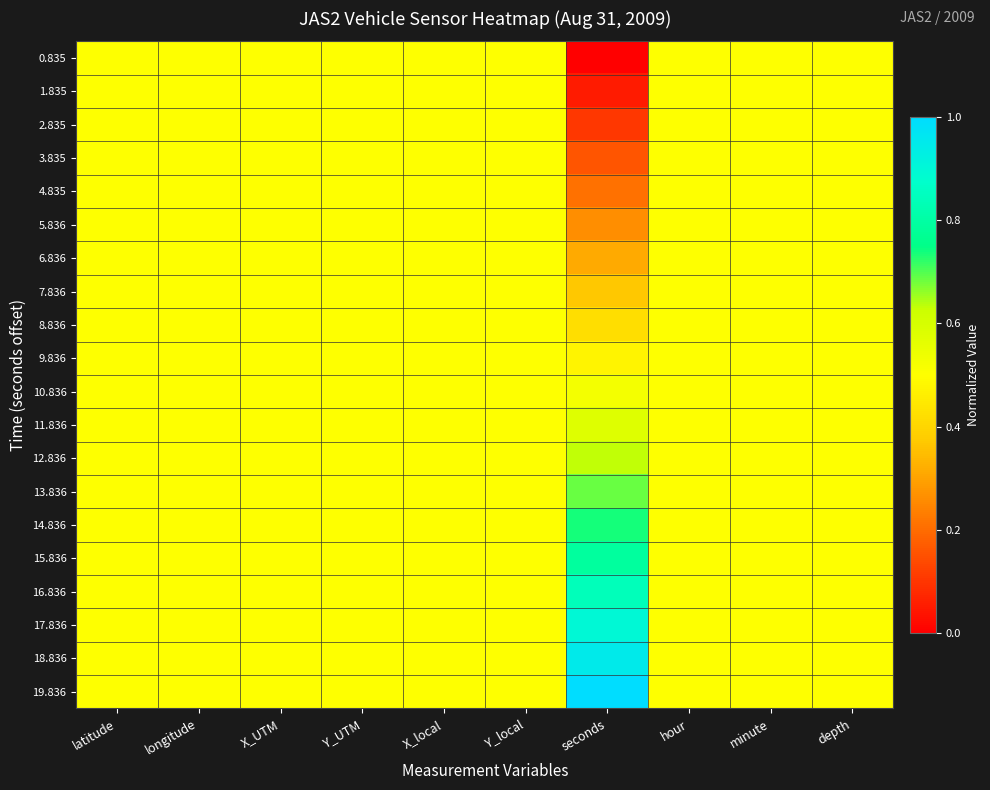

Which series has the widest spread of values?

0.835